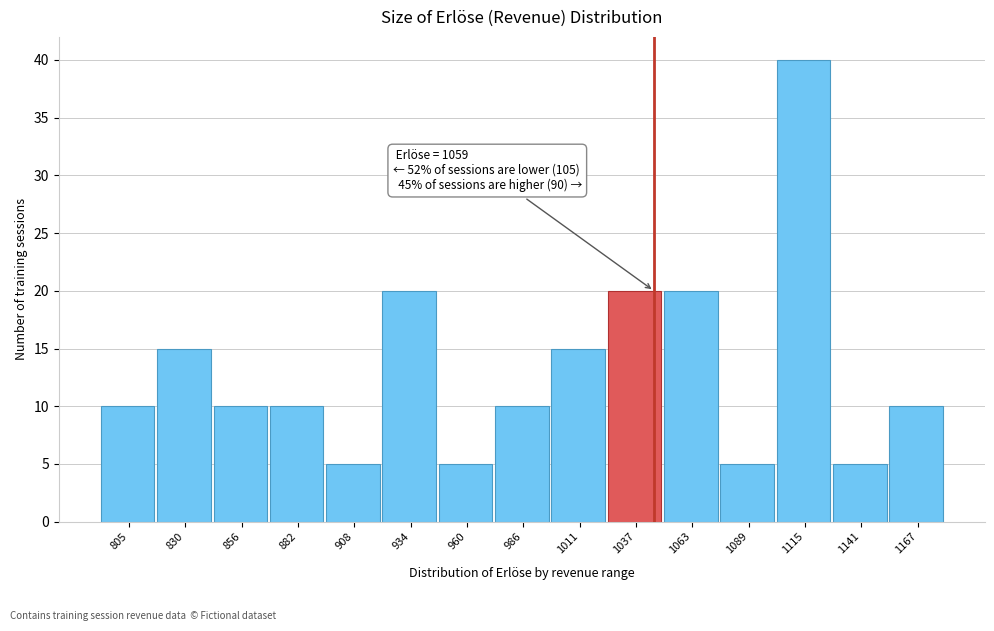

Reading left to right, list all the values displayed in this chart.

805=10	830=15	856=10	882=10	908=5	934=20	960=5	986=10	1011=15	1037=20	1063=20	1089=5	1115=40	1141=5	1167=10